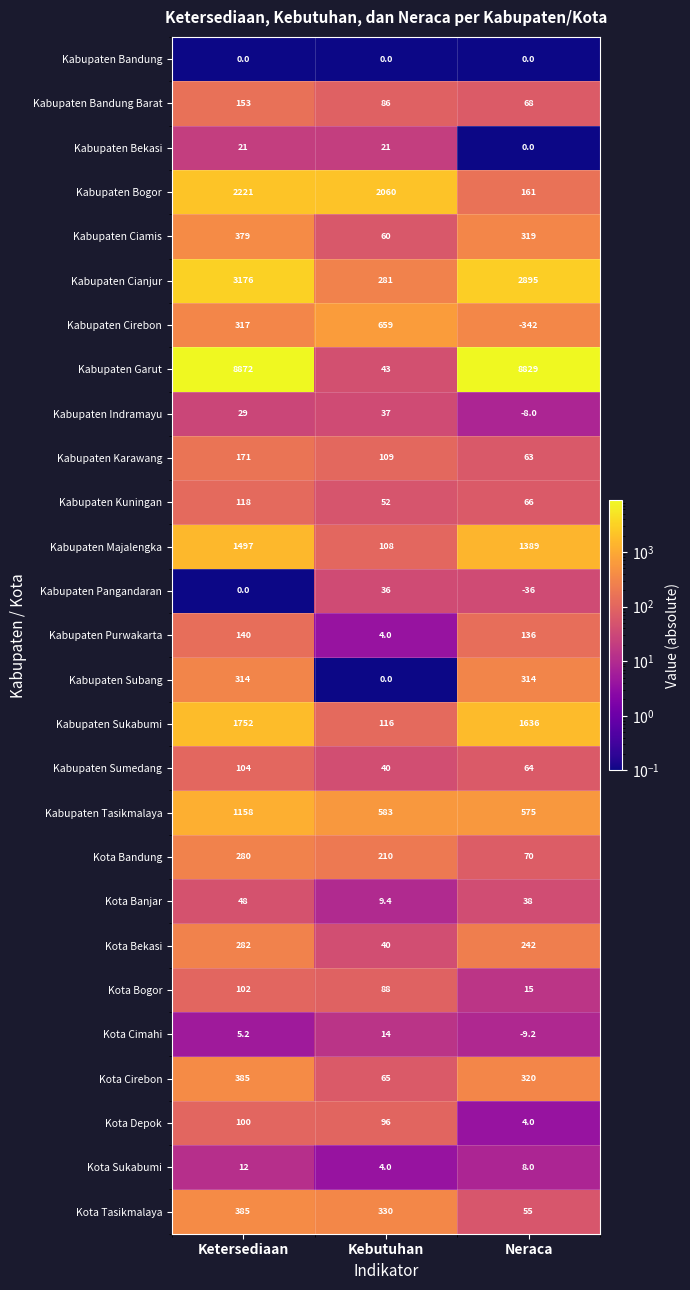

The value of Kota Banjar at Neraca is 8.7. True or false?

False